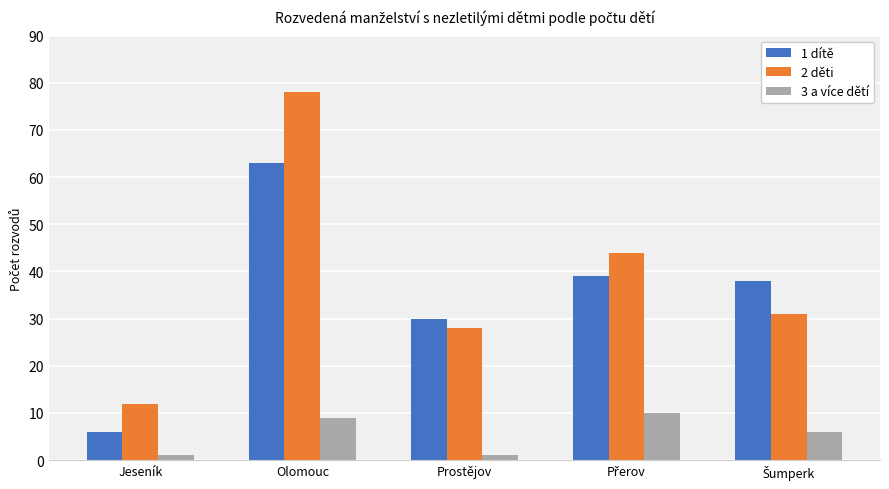

Reading left to right, transcribe all the data shown in this chart.

1 dítě: 6	63	30	39	38
2 děti: 12	78	28	44	31
3 a více dětí: 1	9	1	10	6